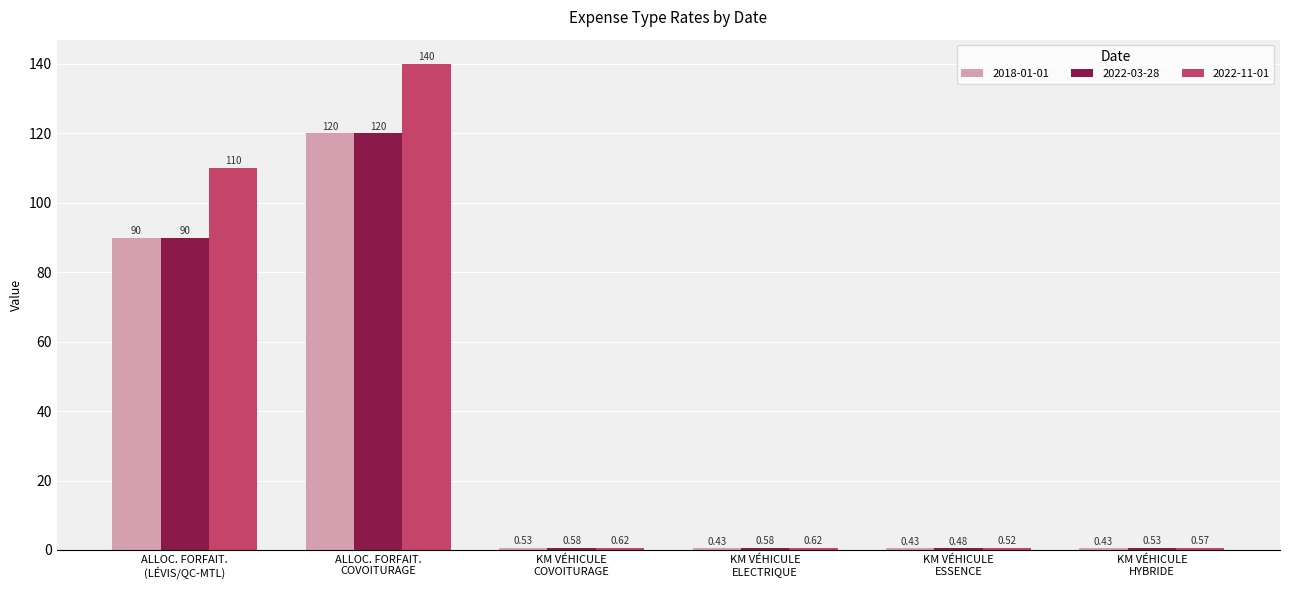

What is the sum of all 2022-03-28 values?

212.2